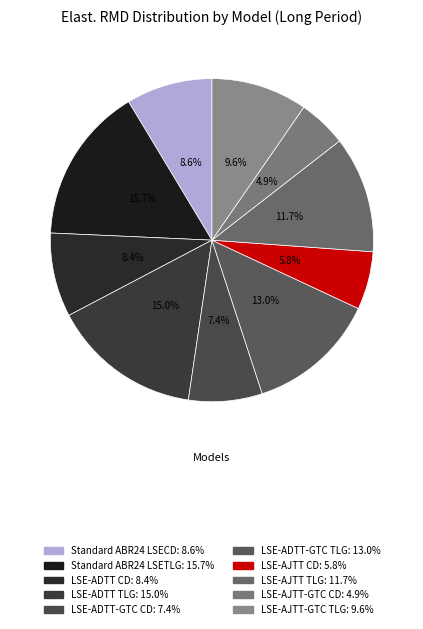

Is it true that LSE-ADTT CD is 18% of the pie?

False